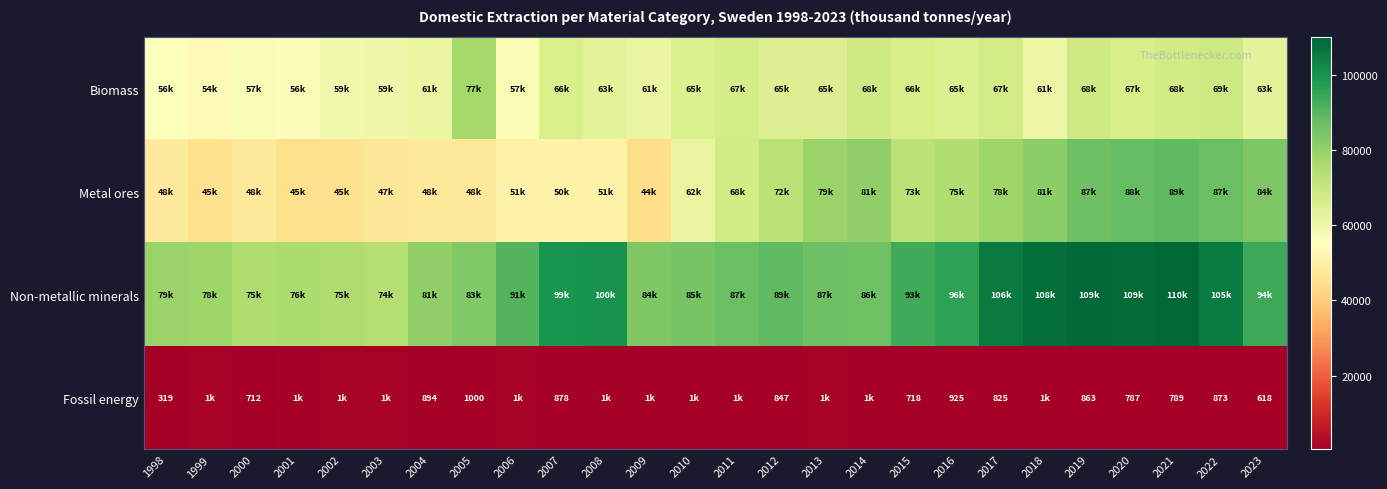

What is the total value across all series at 2018?

251472.8